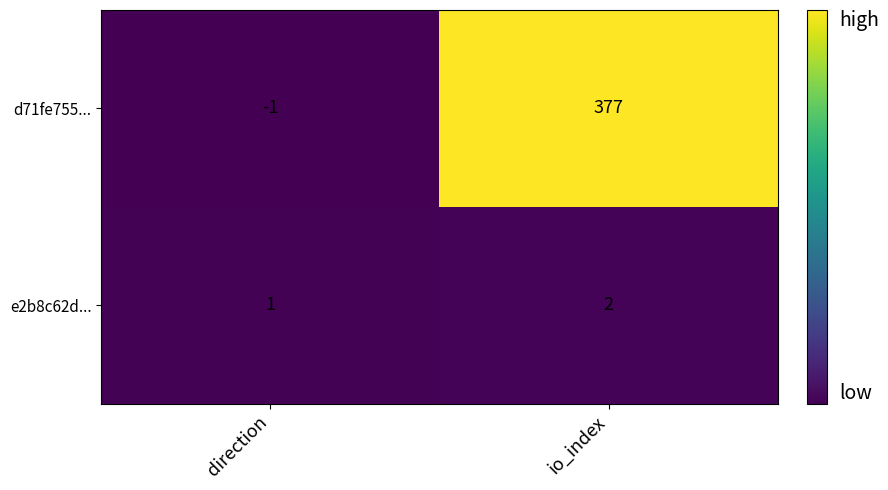

At which label is d71fe755... closest to 188?

direction